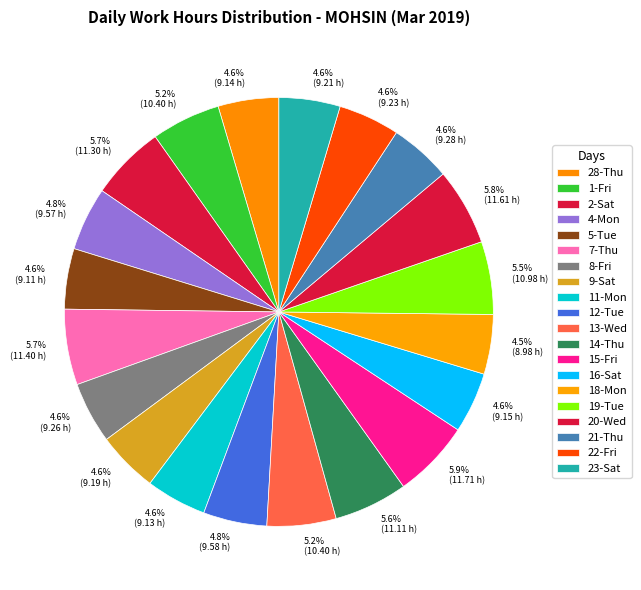

How many slices are in this pie chart?

20